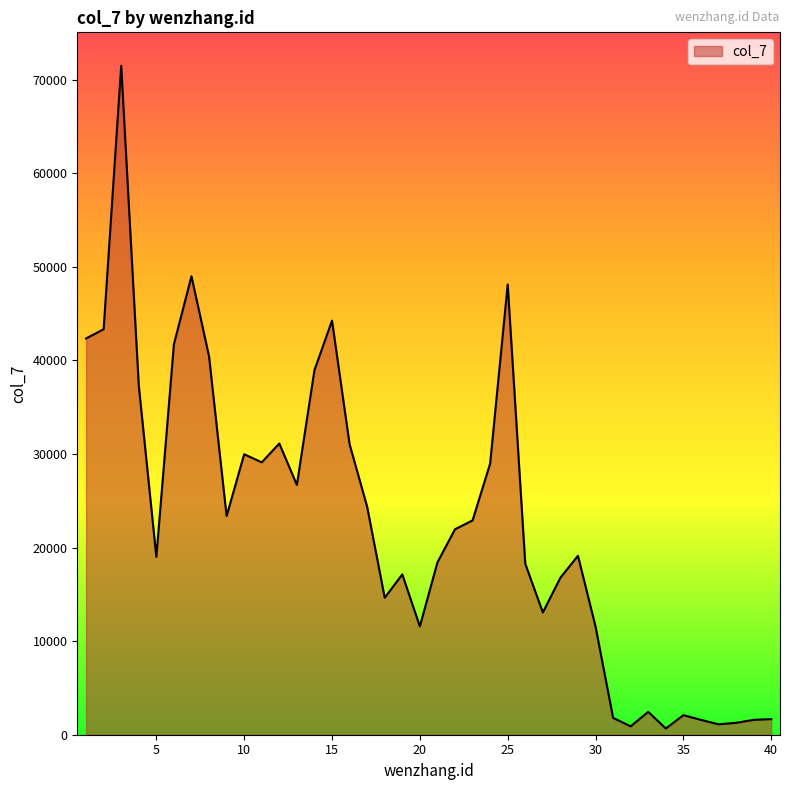

What is the greatest value displayed?

71494